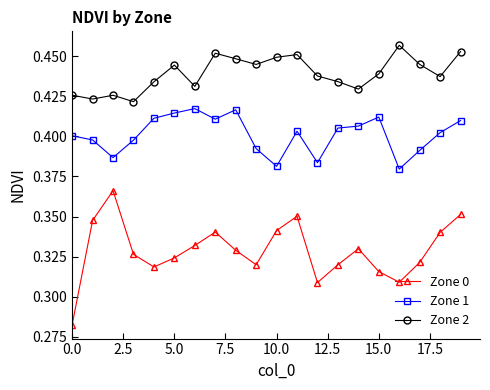

Which series has the widest spread of values?

Zone 0